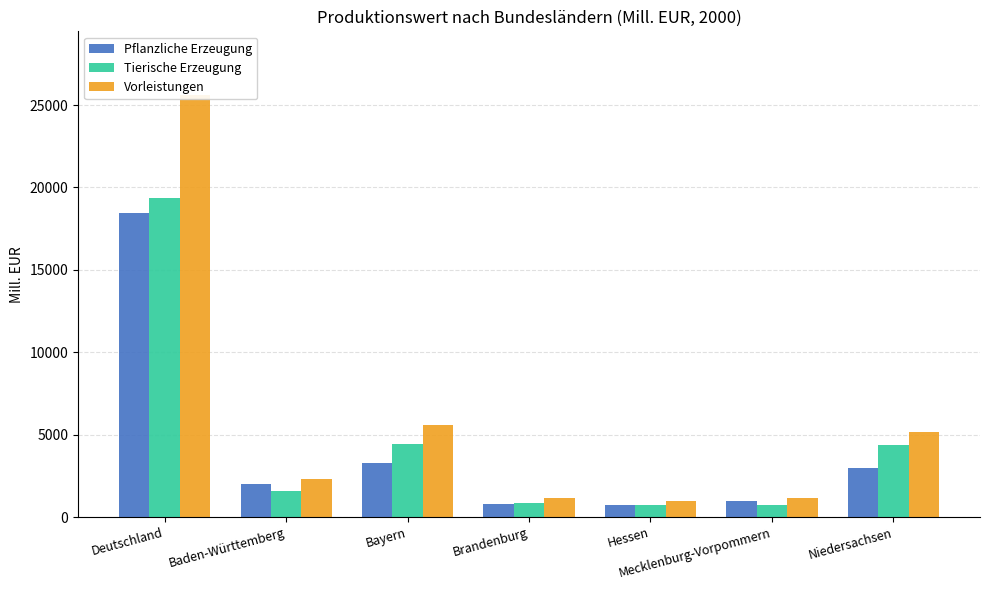

What is the sum of all Vorleistungen values?

41966